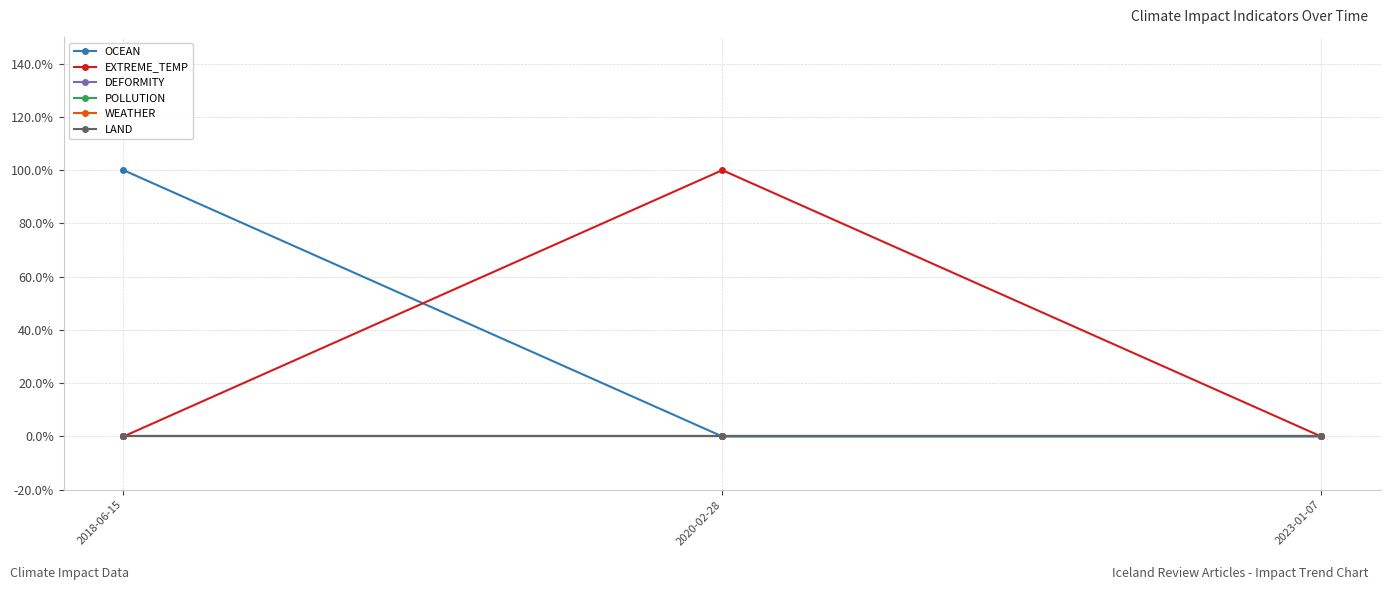

Is this an area chart (filled region under the line)?

No